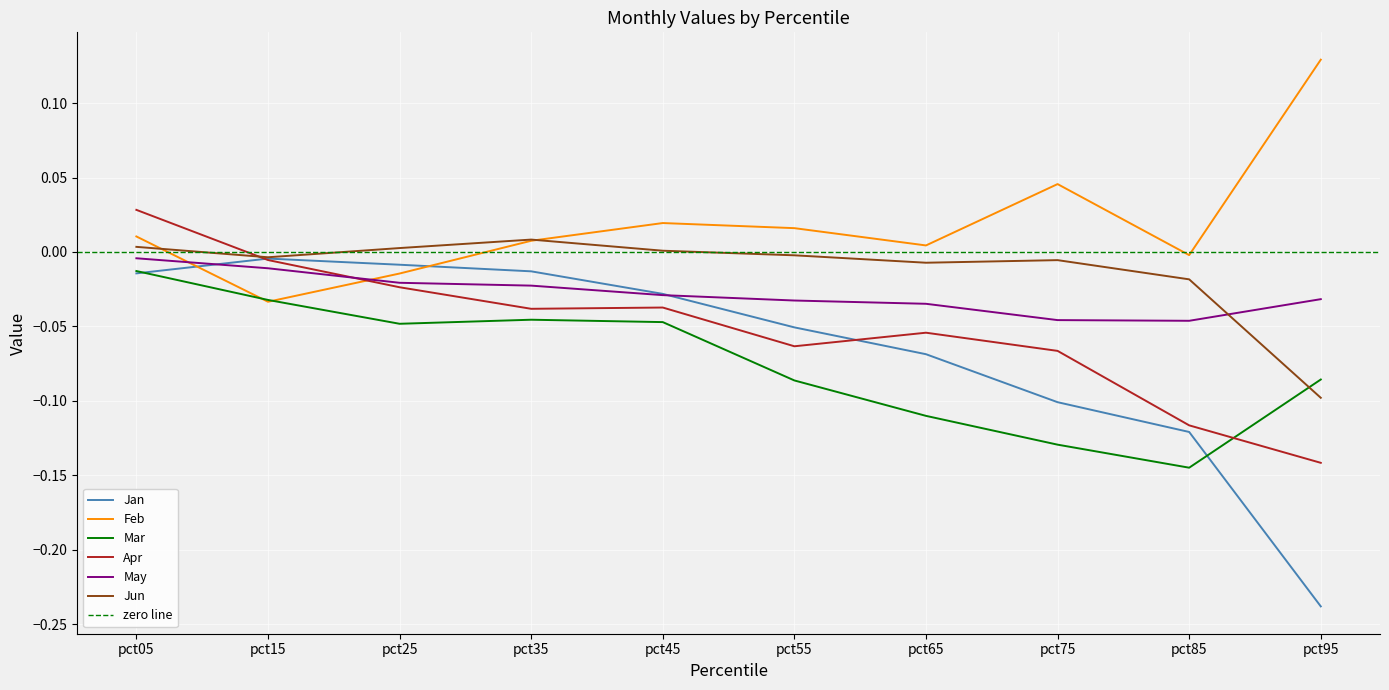

True or false: Feb has a value of -0.0 at pct85.

False